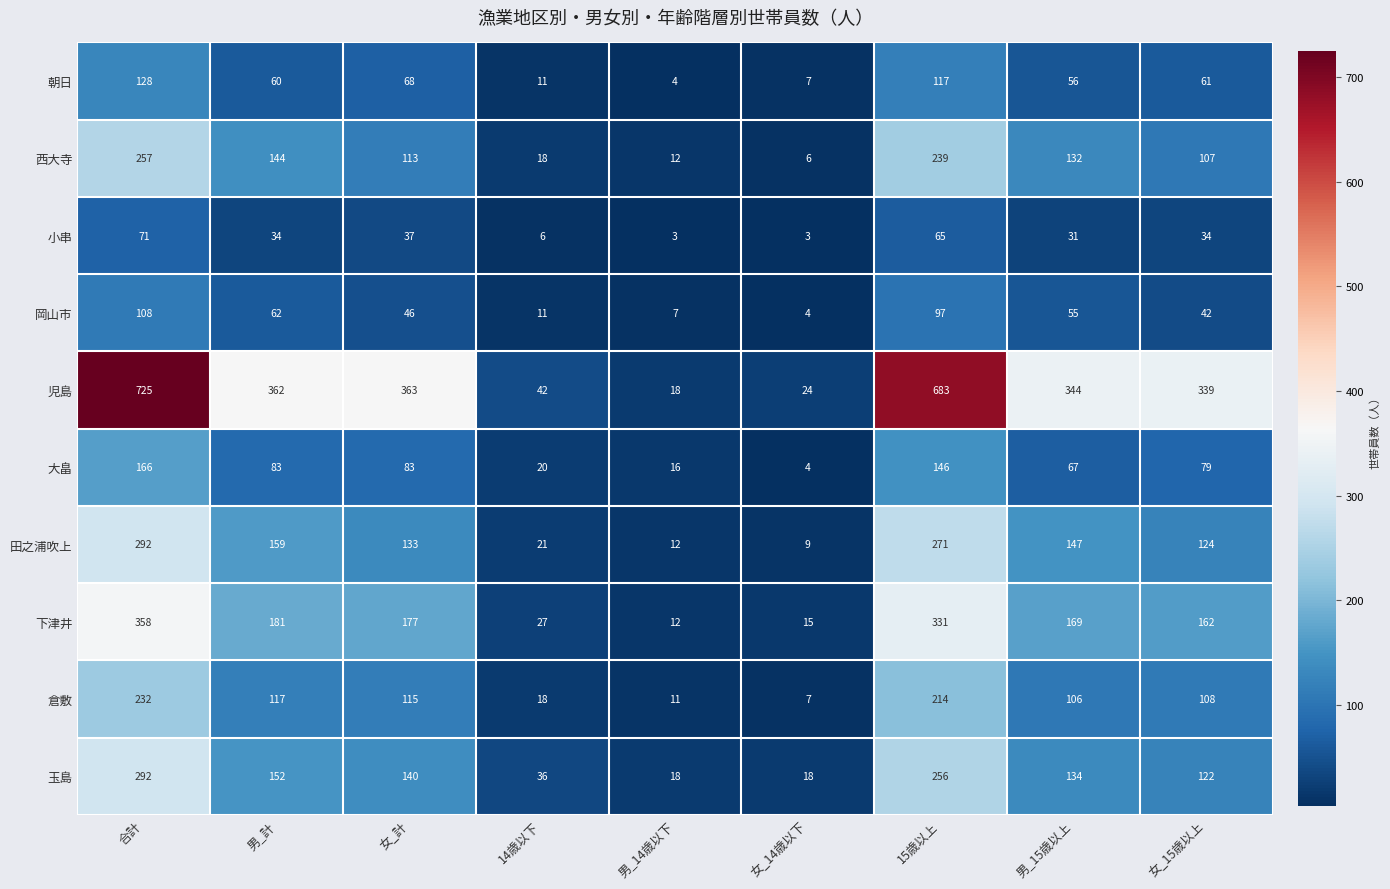

Is it true that 大畠 equals 81 at 合計?

False